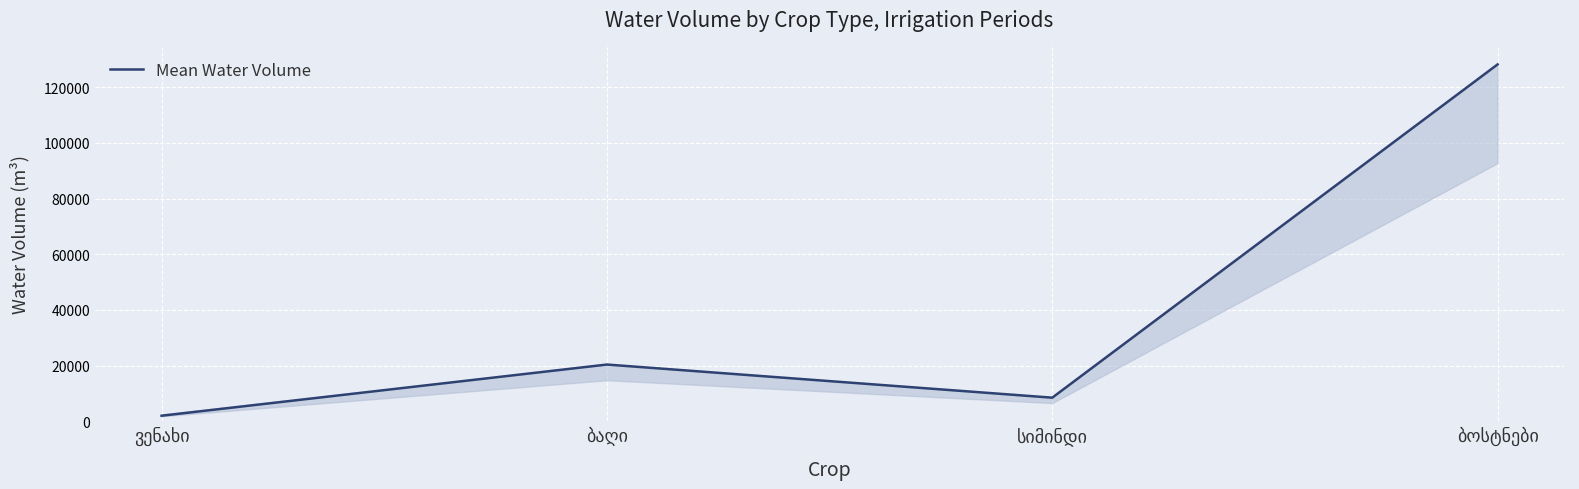

How many interior local peaks (higher than both neighbors) does the data have?

1